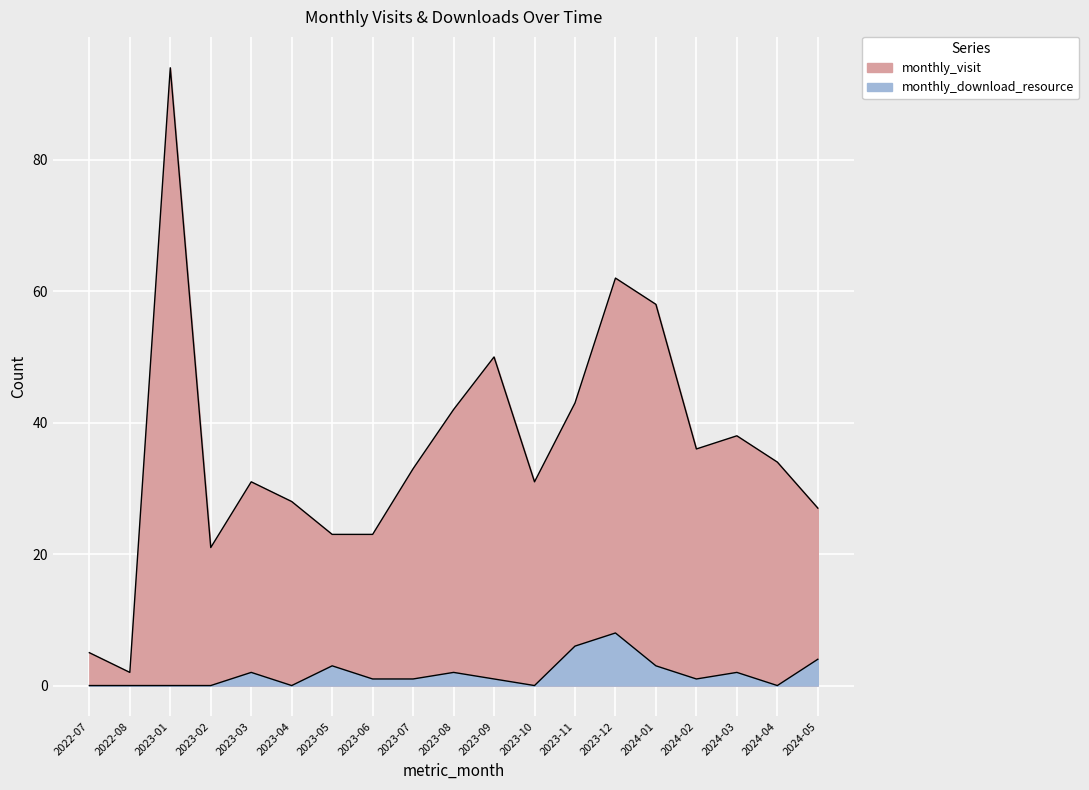

The monthly_download_resource series shows 0 at 2024-04. True or false?

True